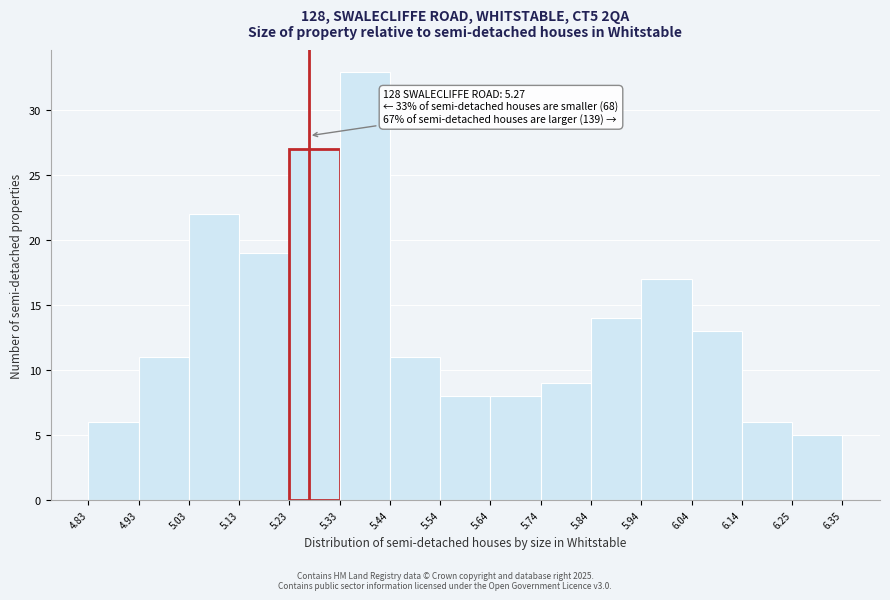

Which range on the x-axis has the tallest bar?

5.33 to 5.44